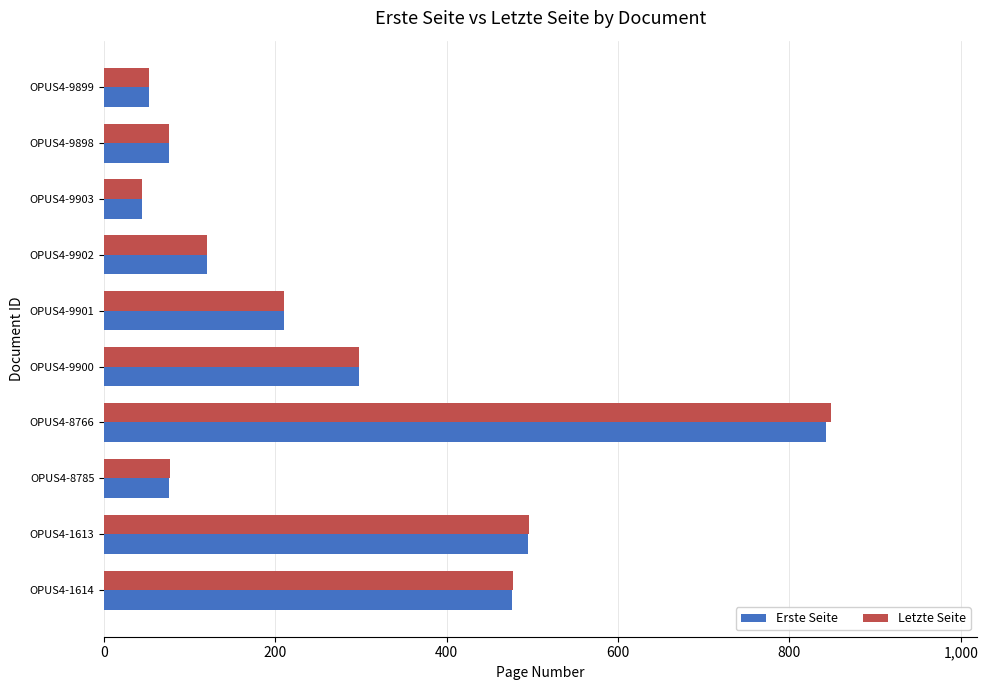

What are all the series names shown in the legend?

Erste Seite, Letzte Seite